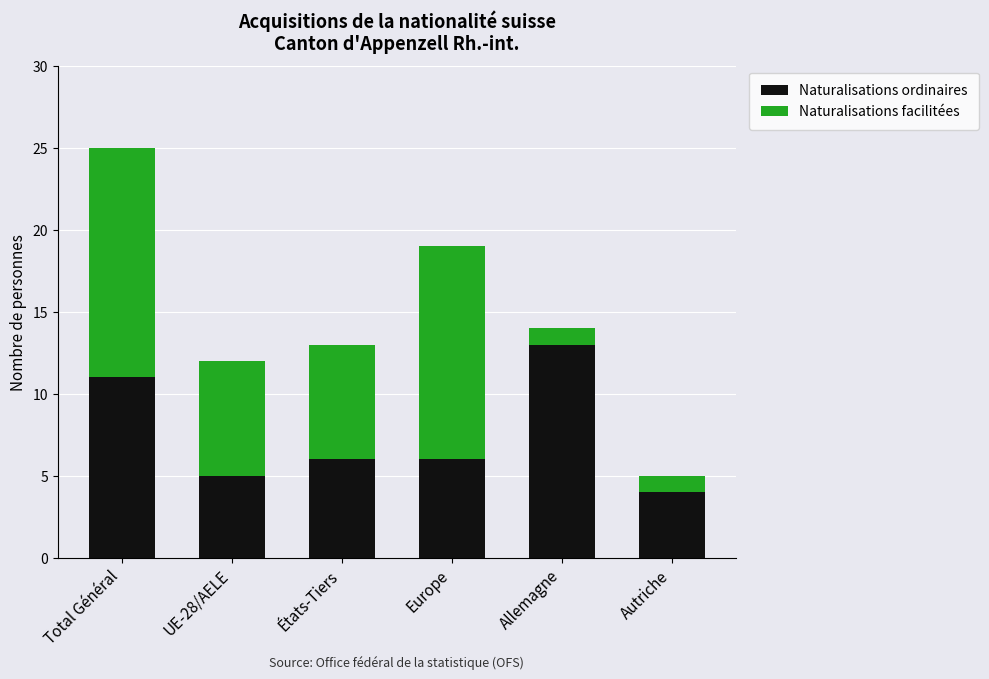

Are the bars grouped side by side (vs. stacked)?

No